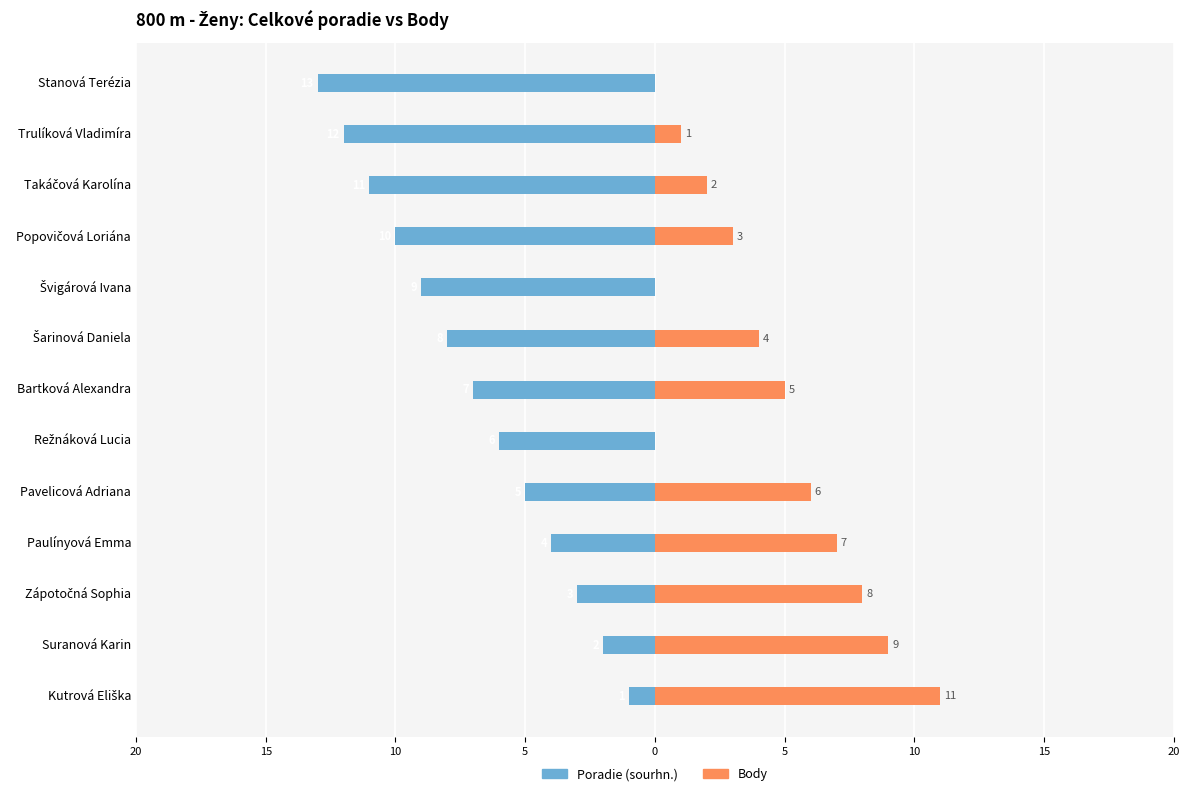

What is the lowest value of the Poradie (sourhn.) series?

-13